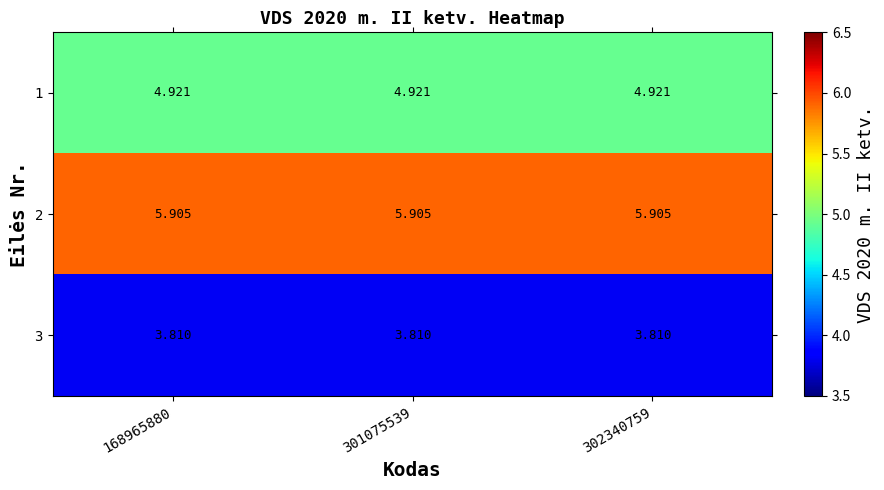

Is the value of 2 at 168965880 greater than the value of 3 at 302340759?

Yes